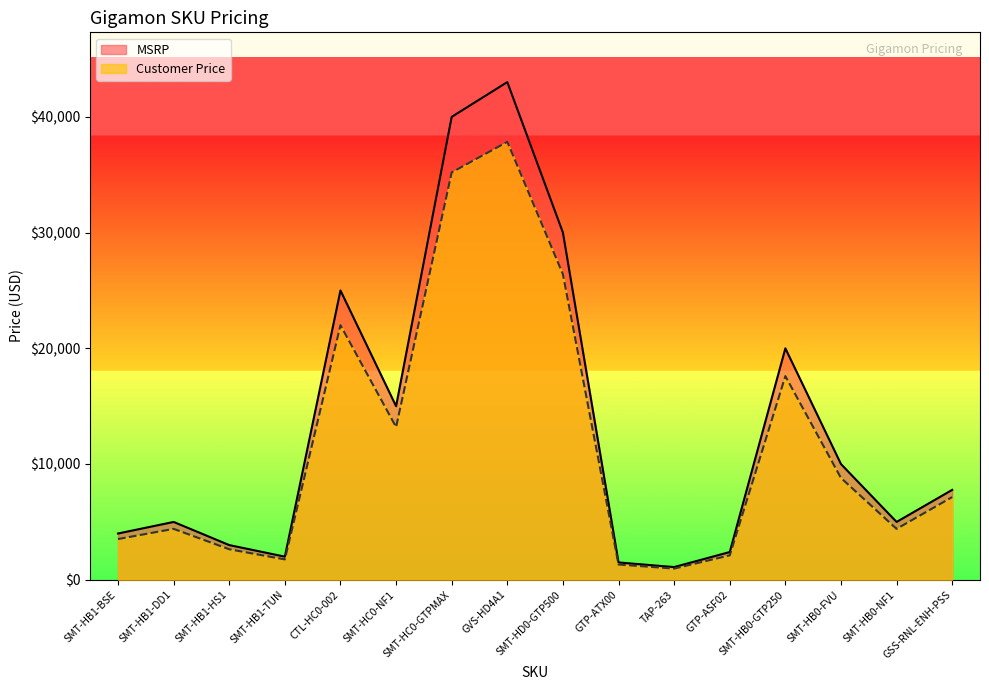

List the series in order of their peak value, highest first.

MSRP, Customer Price